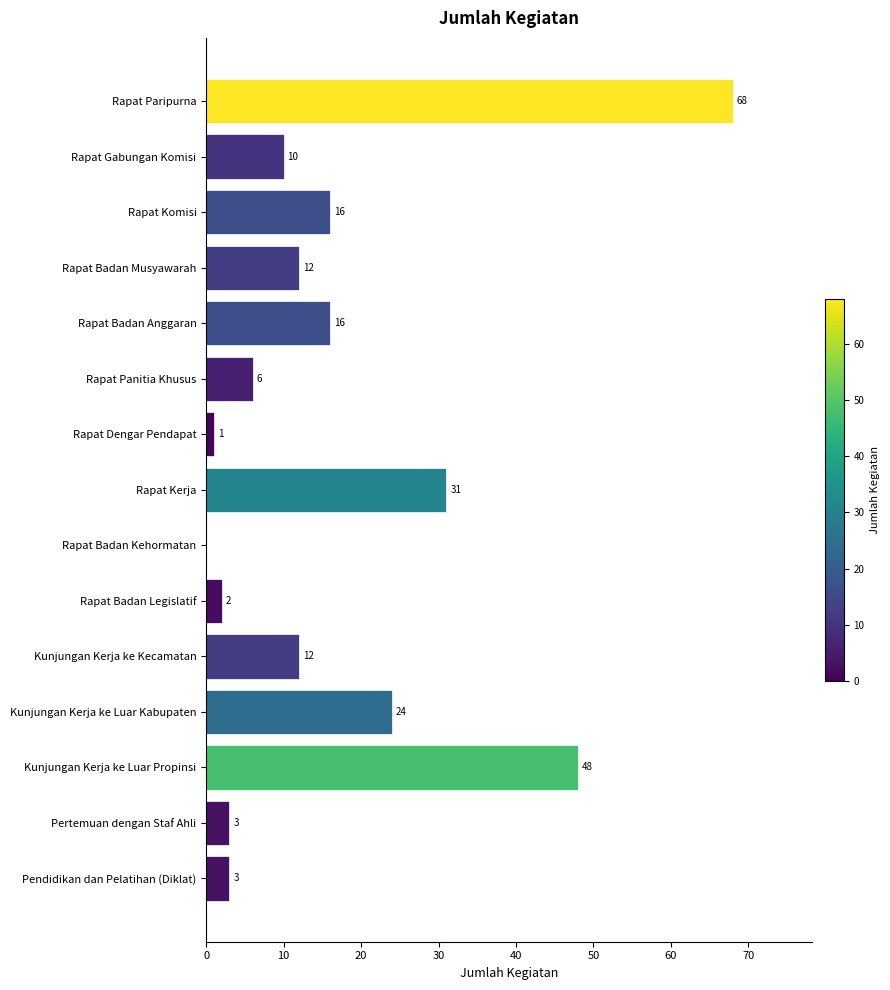

Between Rapat Kerja and Pertemuan dengan Staf Ahli, which is larger?

Rapat Kerja